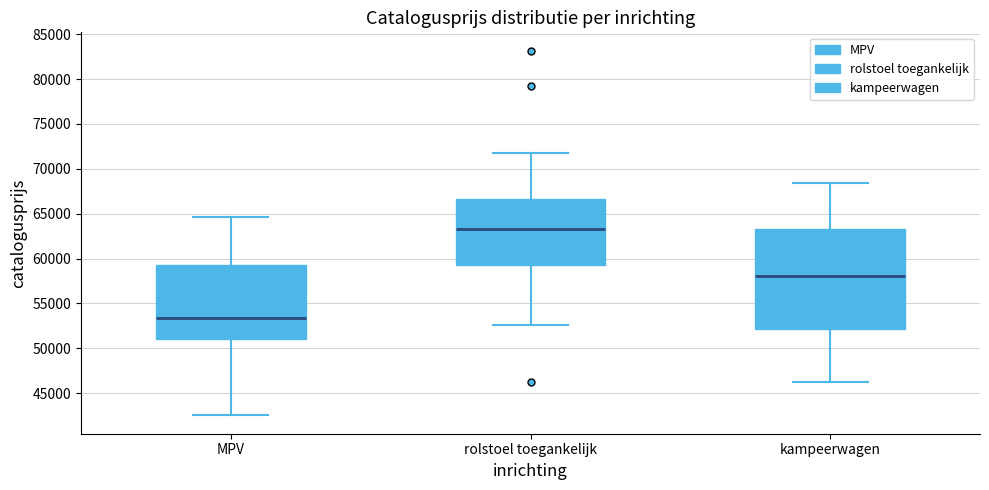

Which box's median line is the highest?

rolstoel toegankelijk